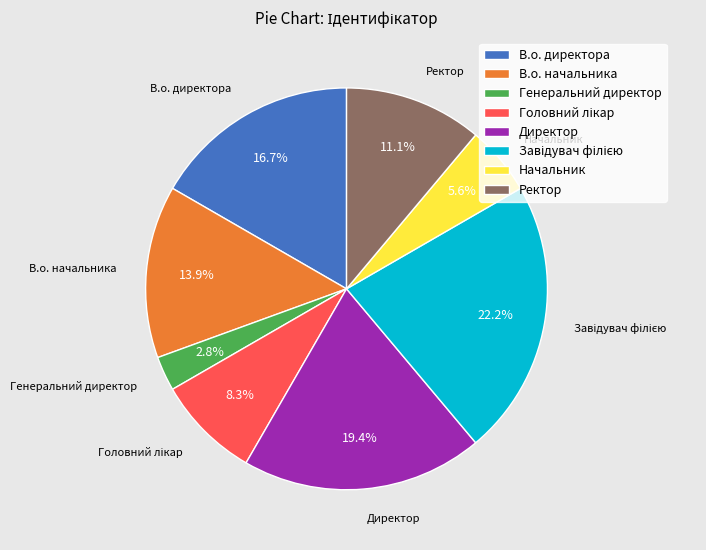

Count the number of slices in the pie.

8